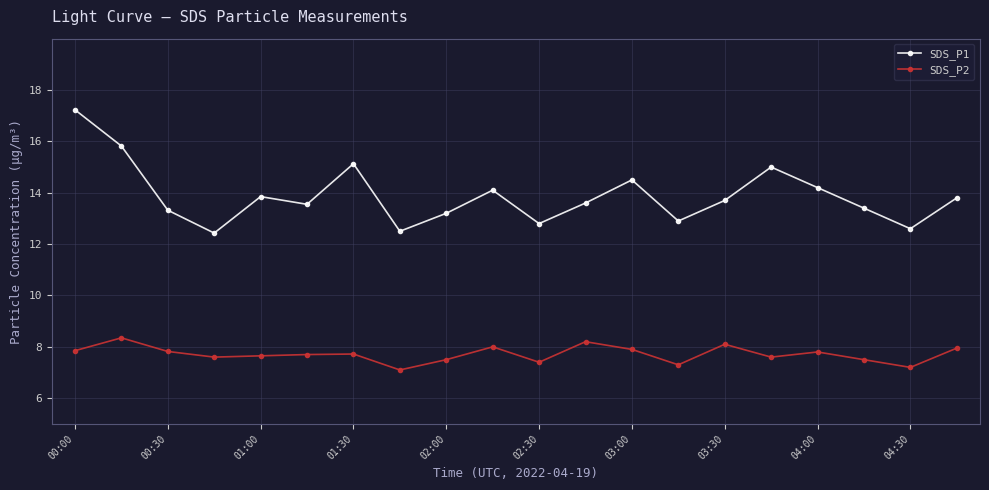

True or false: SDS_P2 has more than 2 points higher than both neighbors.

True